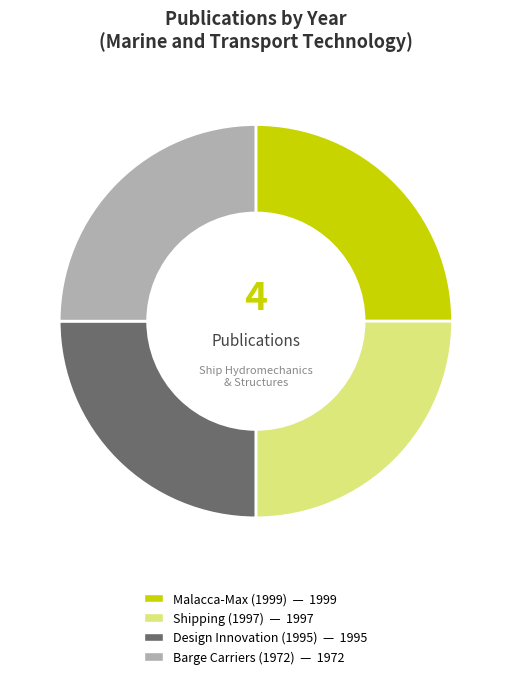

Is there a majority slice in this chart?

No